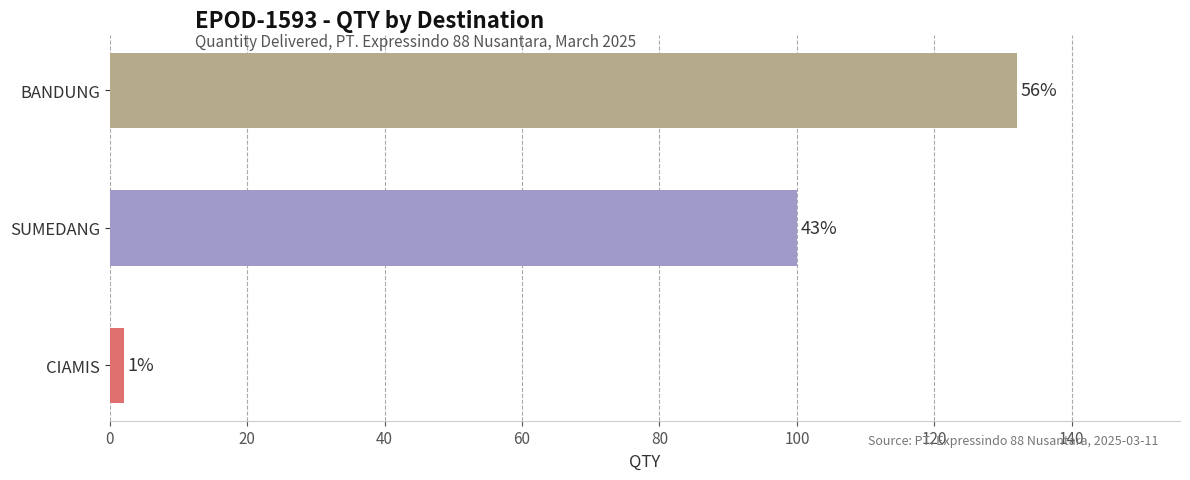

What is the sum of all values?

234